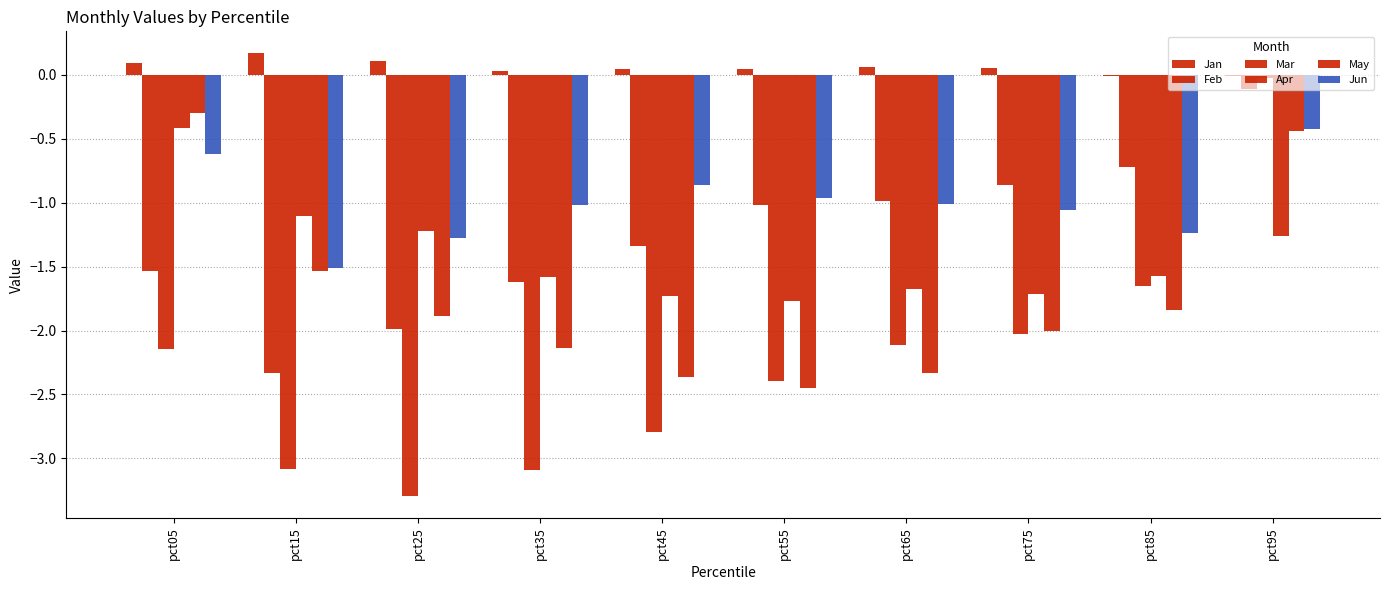

True or false: Mar has a value of -3.1 at pct15.

True